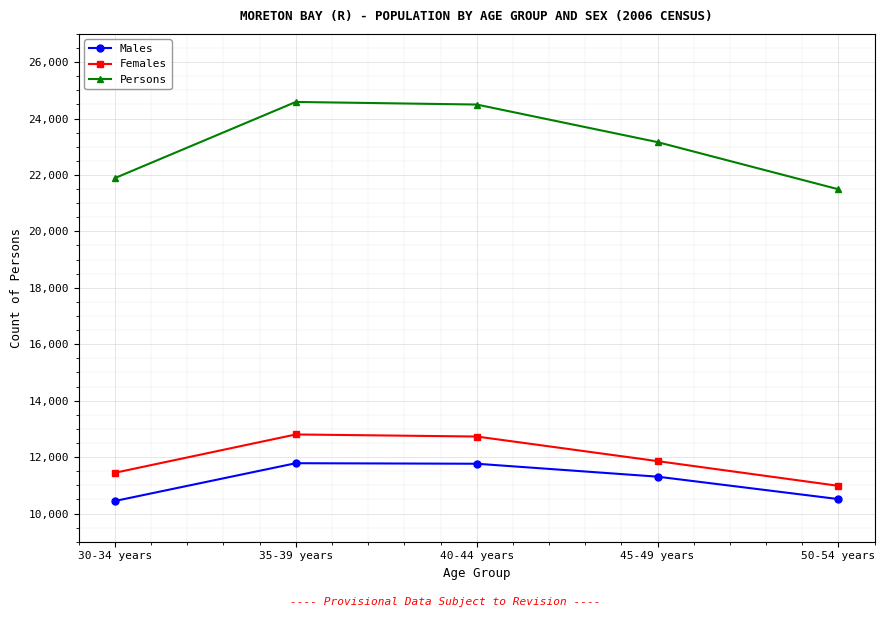

What is the smallest value displayed?

10444